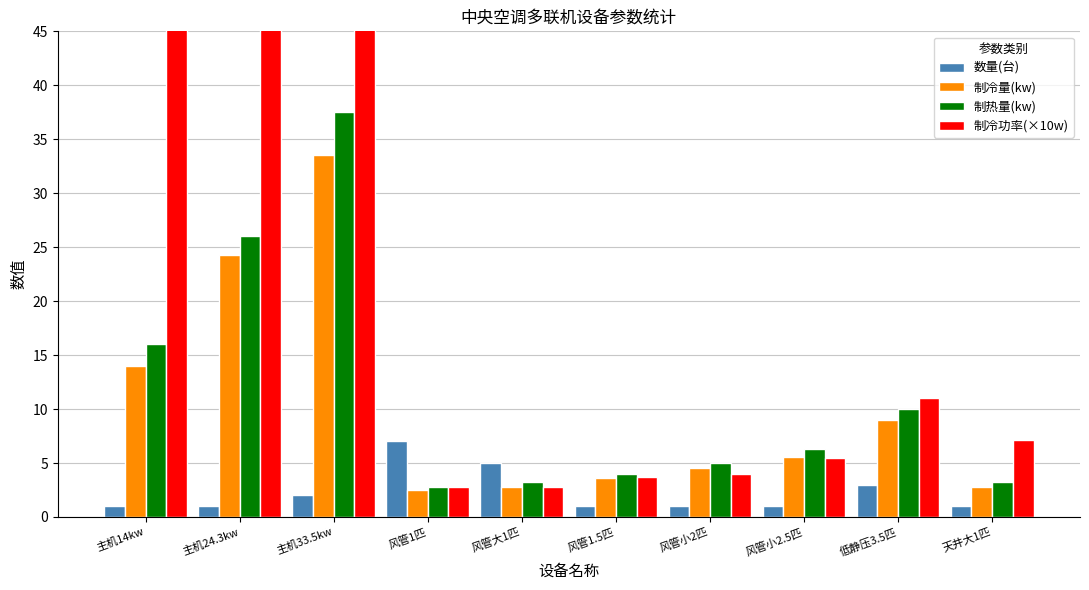

Which series has the widest spread of values?

制冷功率(×10w)